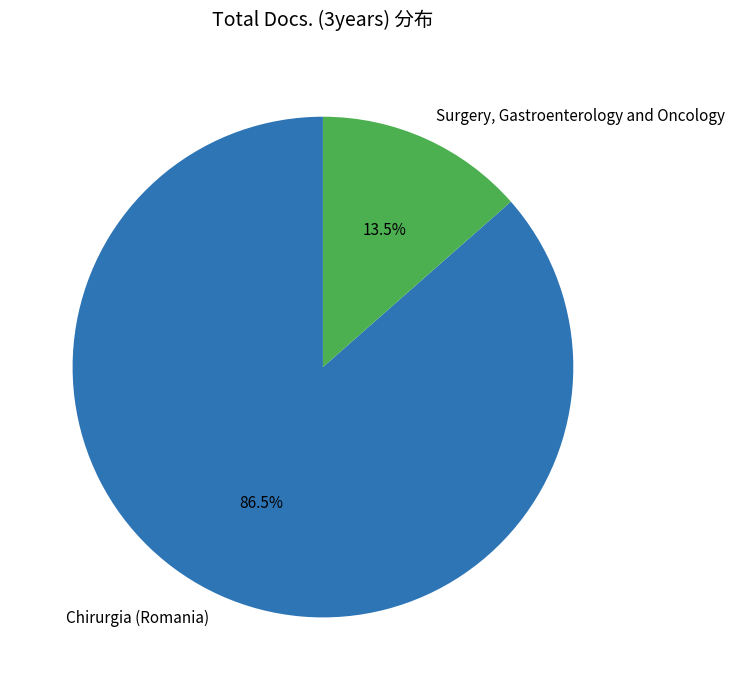

To the nearest percent, what is the difference between the Surgery, Gastroenterology and Oncology and Chirurgia (Romania) slice percentages?

73%